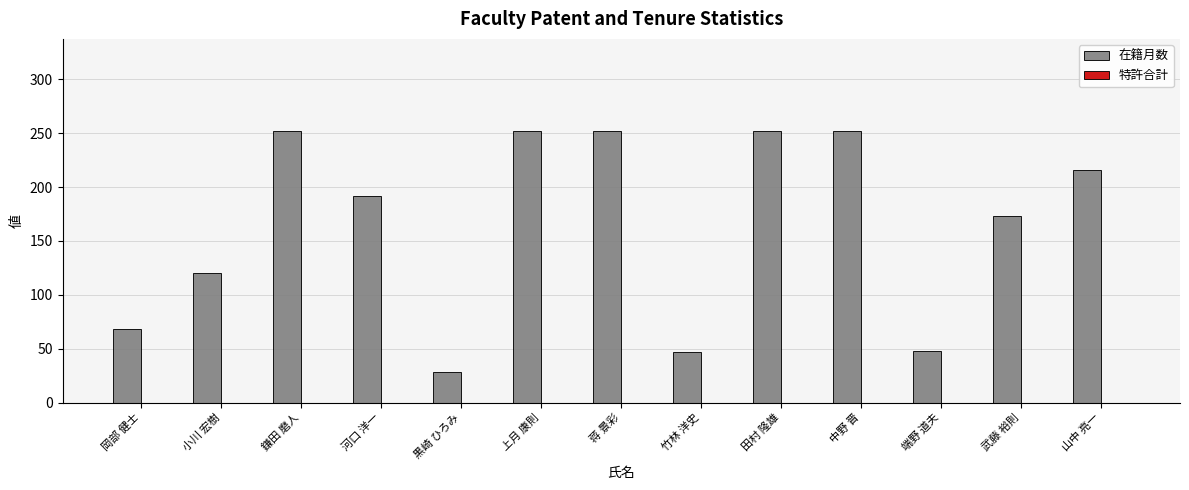

Which has a higher value, 黒崎 ひろみ or 蒋 景彩?

蒋 景彩